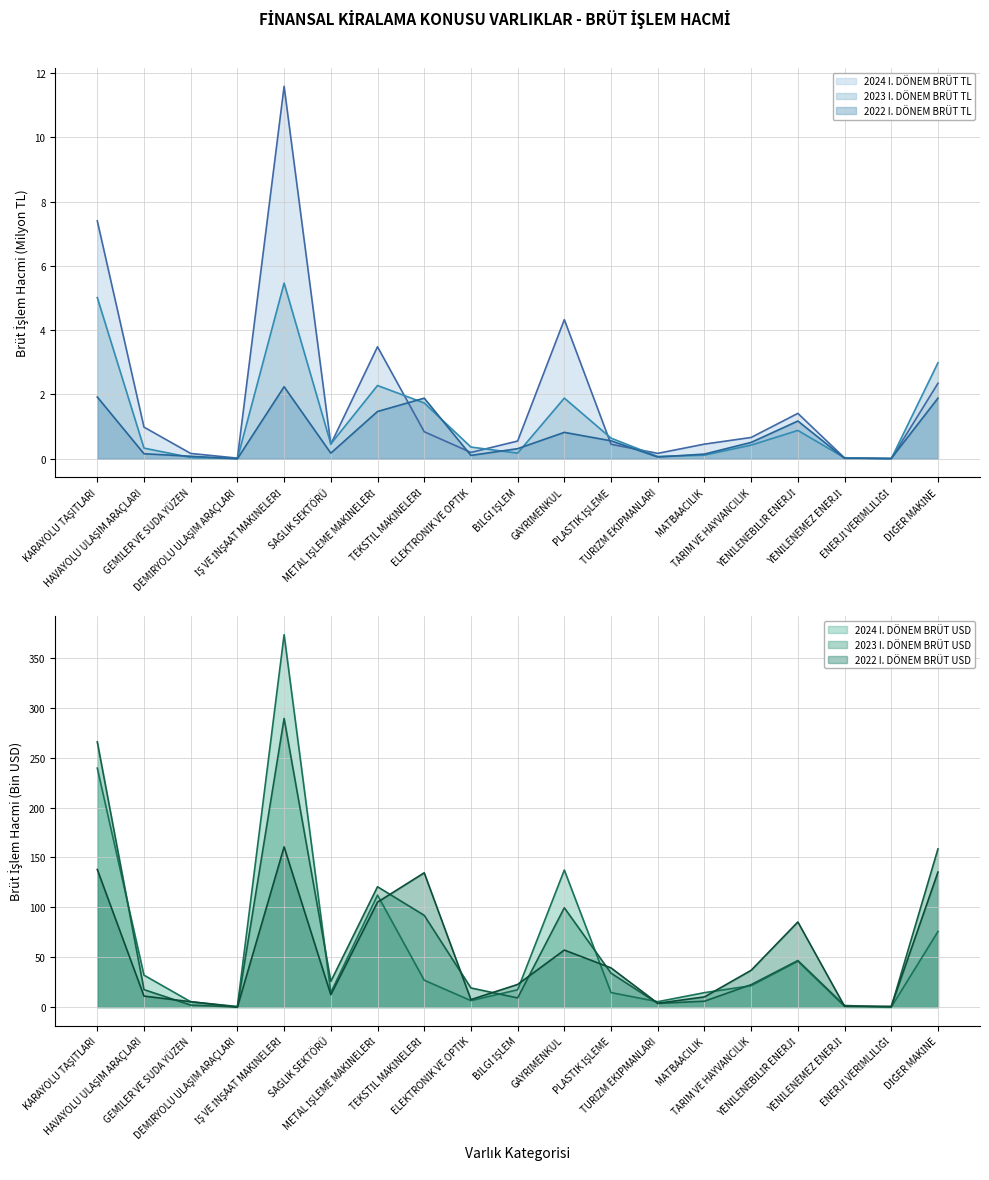

How many values in 2023 I. DÖNEM BRÜT USD are above zero?

17